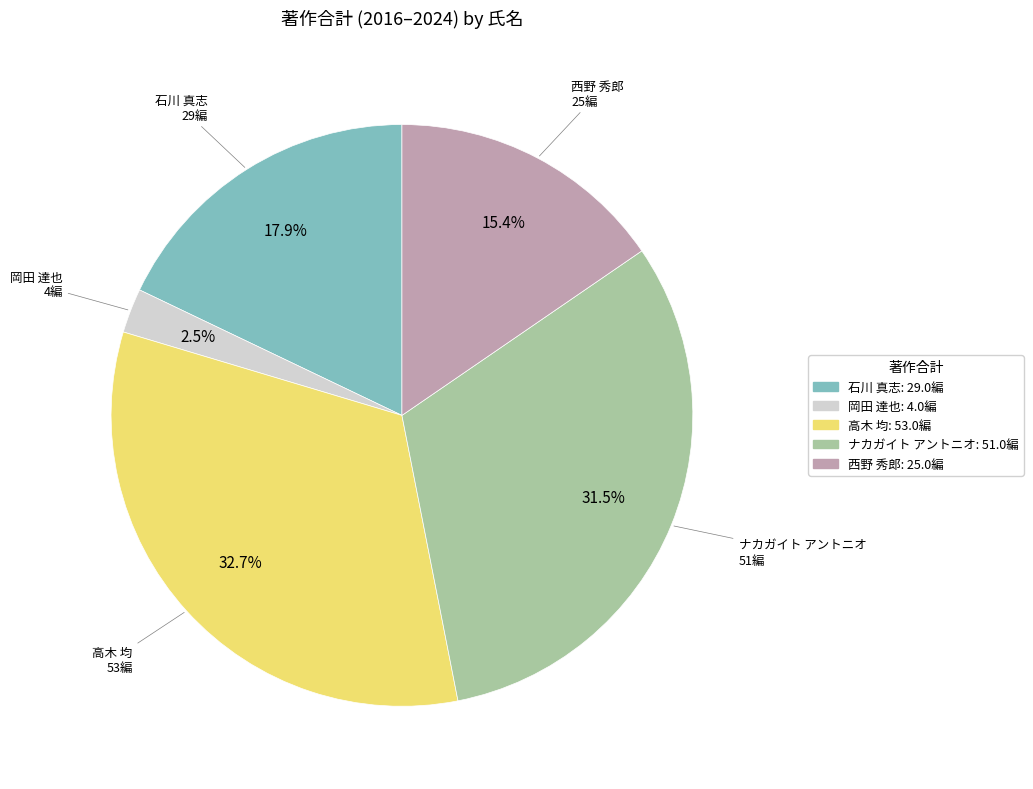

To the nearest percent, what is the average slice percentage?

20%